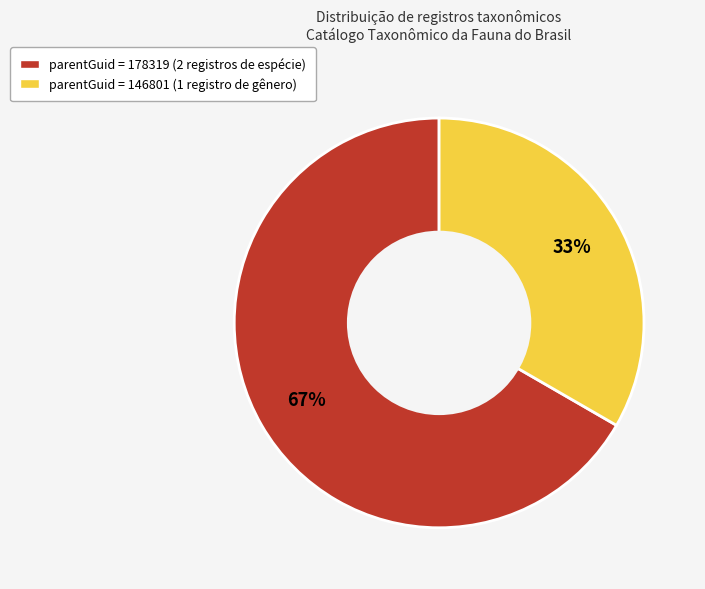

Is there any slice that represents more than half of the pie?

Yes